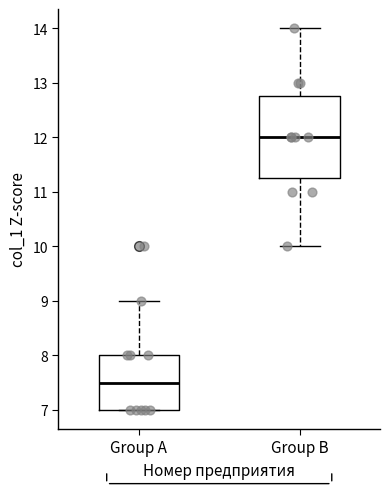

Reading left to right, read every box against the y-axis: the position of its median line, the range the box covers, and the ends of its whiskers. The values are not printed on the chart, so give them approximately, as read against the axis.

Group A: median 7.5, box 7.0 to 8.0, whiskers 7.0 to 9.0
Group B: median 12.0, box 11.3 to 12.8, whiskers 10.0 to 14.0